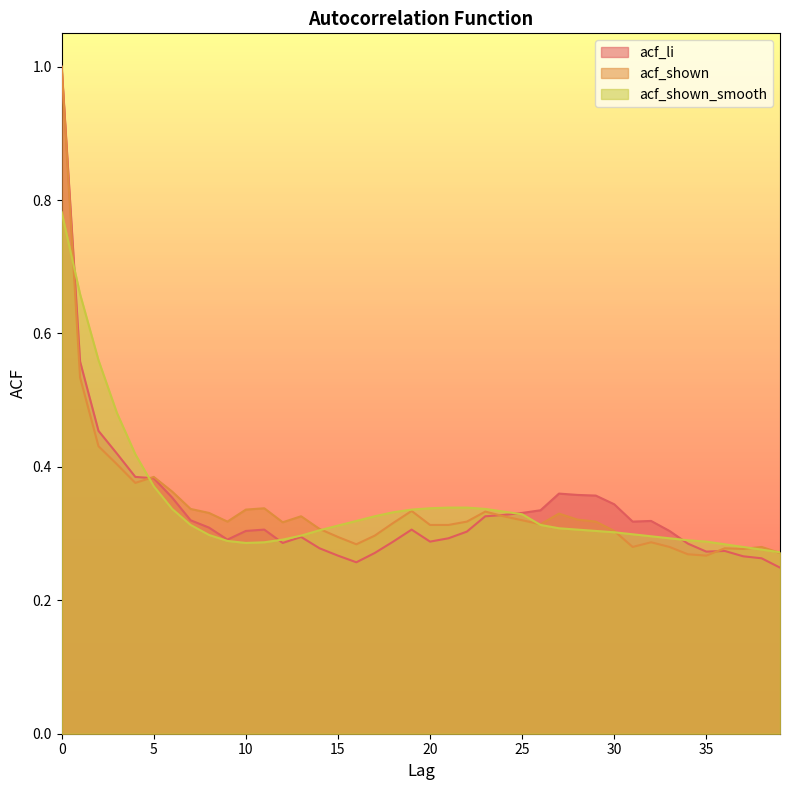

Reading left to right, list all the values displayed in this chart.

acf_li: 1.0	0.6	0.5	0.4	0.4	0.4	0.4	0.3	0.3	0.3	0.3	0.3	0.3	0.3	0.3	0.3	0.3	0.3	0.3	0.3	0.3	0.3	0.3	0.3	0.3	0.3	0.3	0.4	0.4	0.4	0.3	0.3	0.3	0.3	0.3	0.3	0.3	0.3	0.3	0.2
acf_shown: 1.0	0.5	0.4	0.4	0.4	0.4	0.4	0.3	0.3	0.3	0.3	0.3	0.3	0.3	0.3	0.3	0.3	0.3	0.3	0.3	0.3	0.3	0.3	0.3	0.3	0.3	0.3	0.3	0.3	0.3	0.3	0.3	0.3	0.3	0.3	0.3	0.3	0.3	0.3	0.3
acf_shown_smooth: 0.8	0.7	0.6	0.5	0.4	0.4	0.3	0.3	0.3	0.3	0.3	0.3	0.3	0.3	0.3	0.3	0.3	0.3	0.3	0.3	0.3	0.3	0.3	0.3	0.3	0.3	0.3	0.3	0.3	0.3	0.3	0.3	0.3	0.3	0.3	0.3	0.3	0.3	0.3	0.3